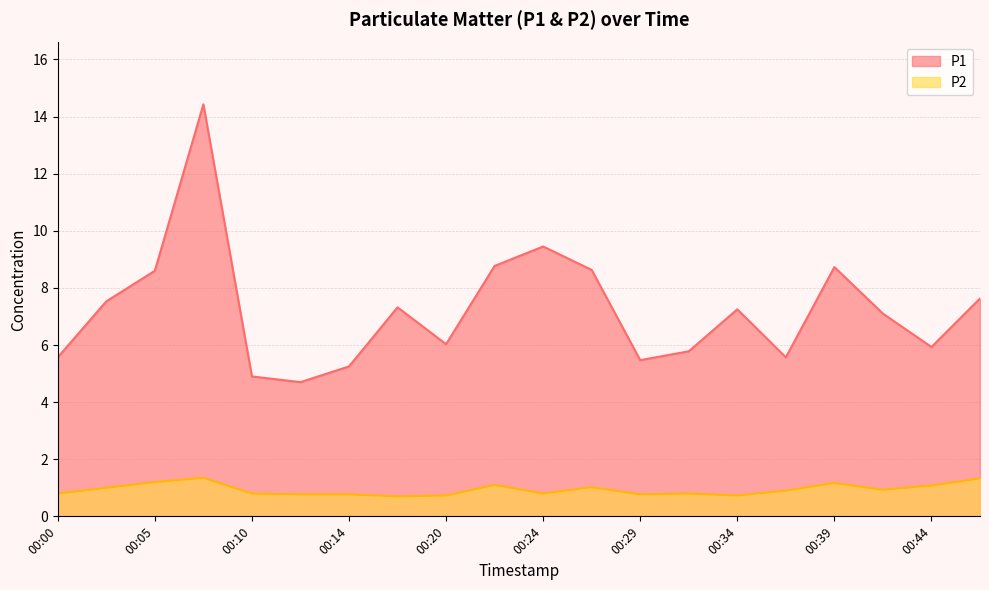

Where does the P1 series first go above 7?

00:02